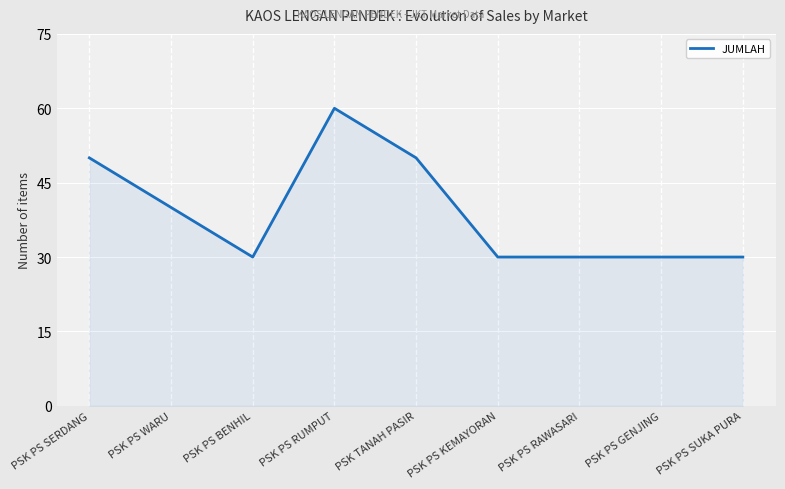

What is the difference between the maximum and second lowest values?

30